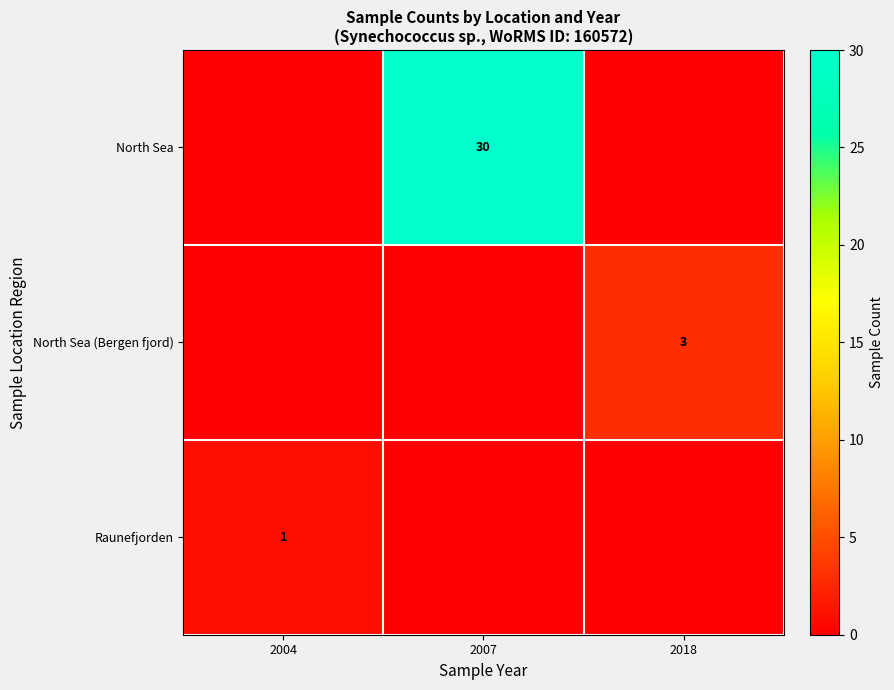

True or false: North Sea has a value of 41 at 2007.

False